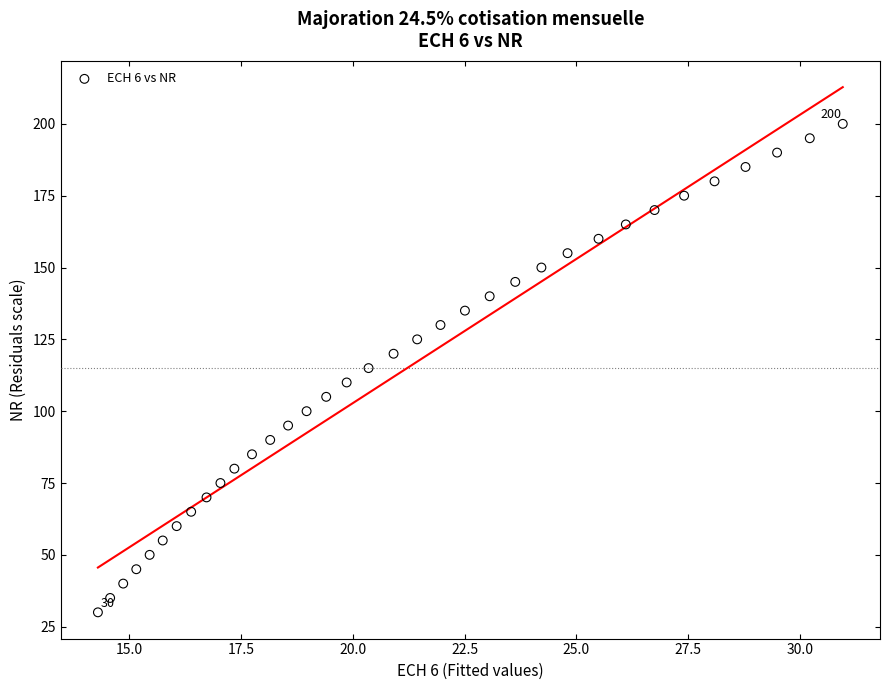

What is the range of Y values (max minus min)?

170